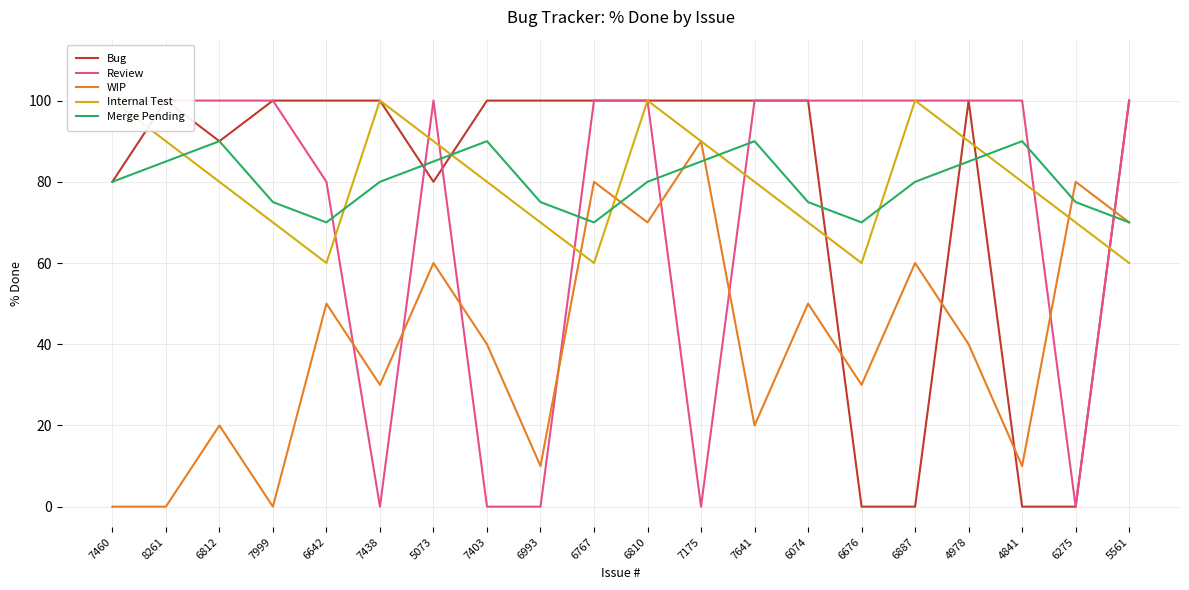

What is the total value across all series at 6887?

340